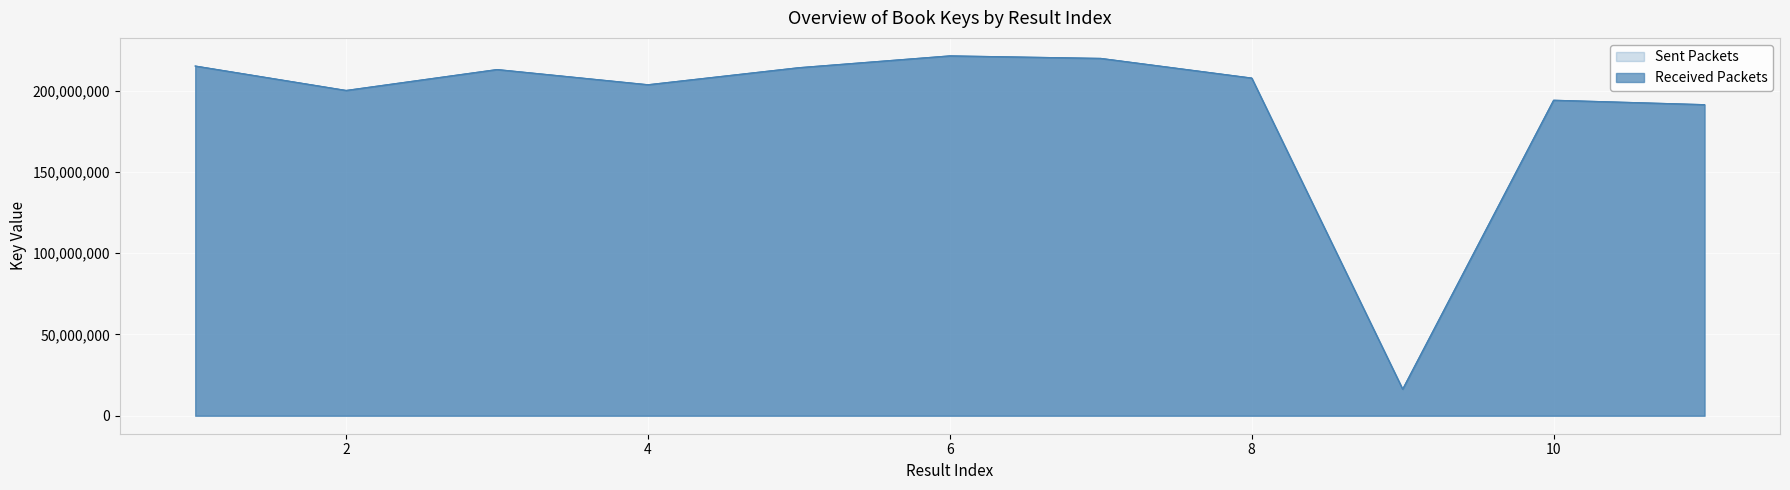

True or false: Received Packets and Sent Packets cross at least once.

False